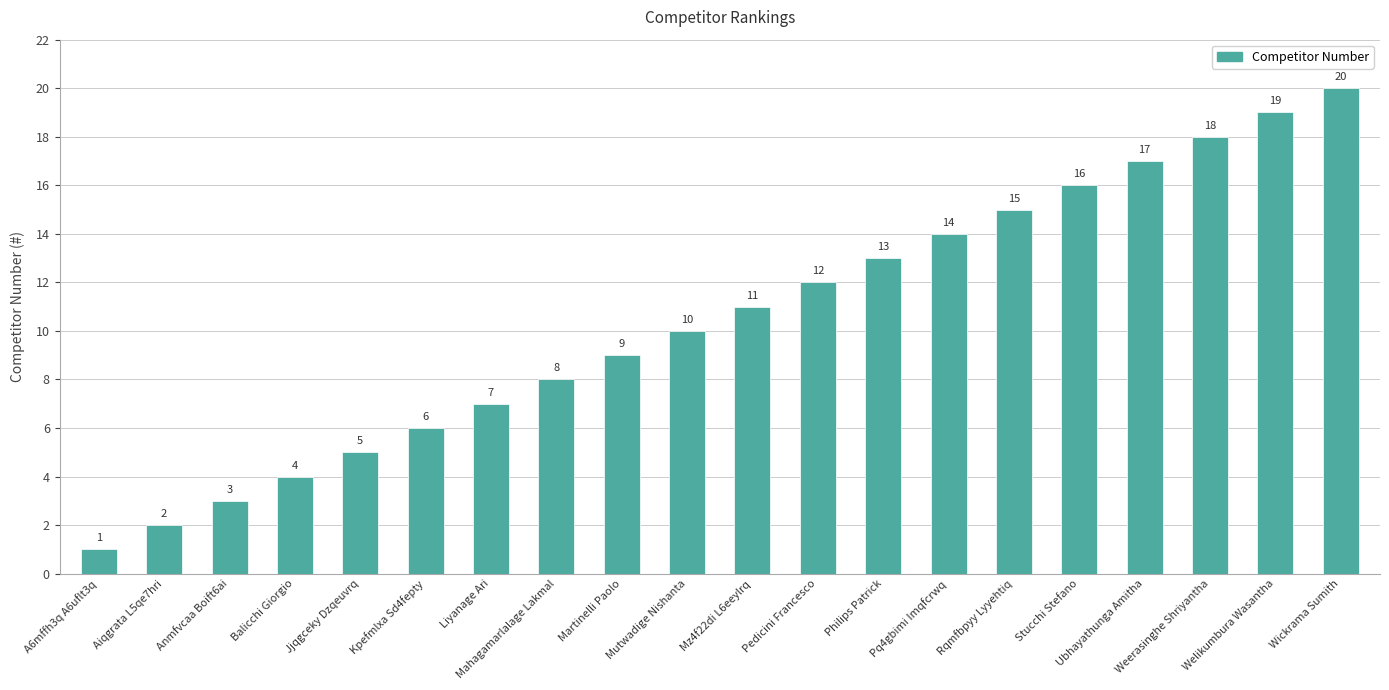

Reading right to left, extract all data points from this chart.

20	19	18	17	16	15	14	13	12	11	10	9	8	7	6	5	4	3	2	1